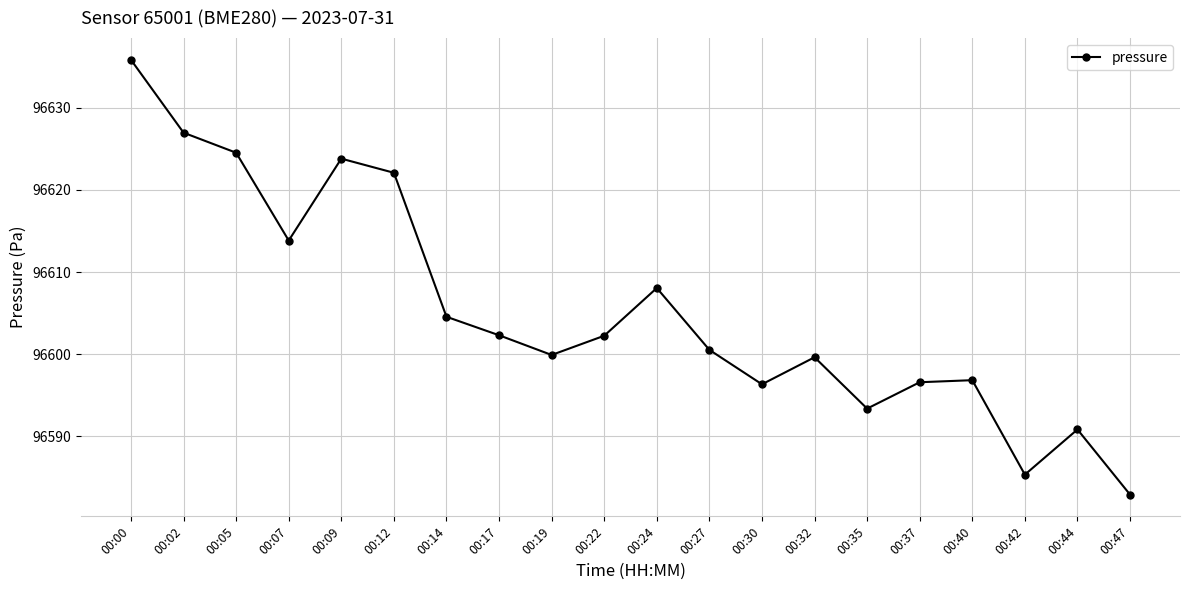

How many points are higher than both their immediate neighbors (excluding endpoints)?

5